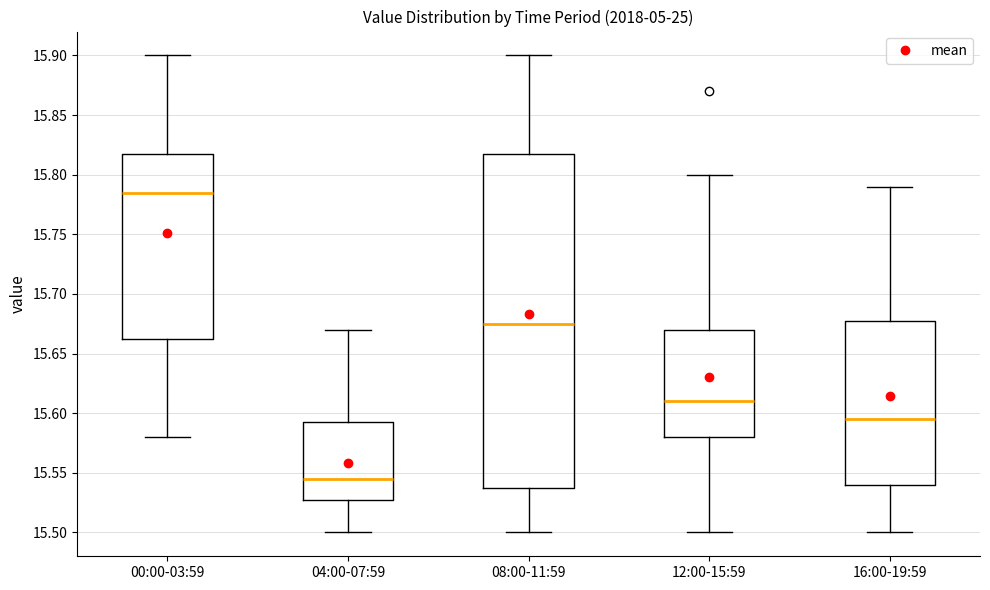

Which box is the tallest, from its lower edge to its upper edge?

08:00-11:59